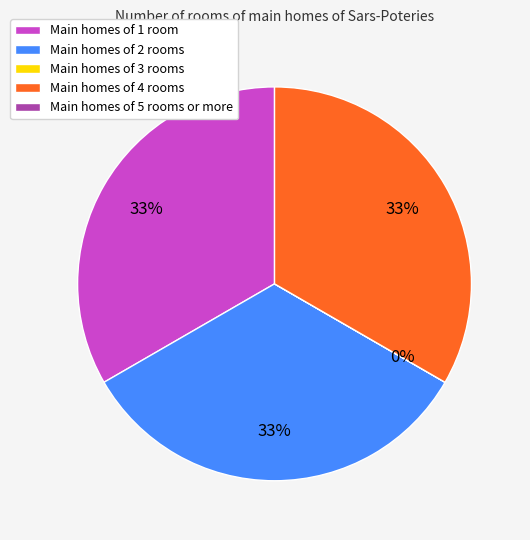

To the nearest percent, what is the difference between the largest and smallest slice percentages?

33%